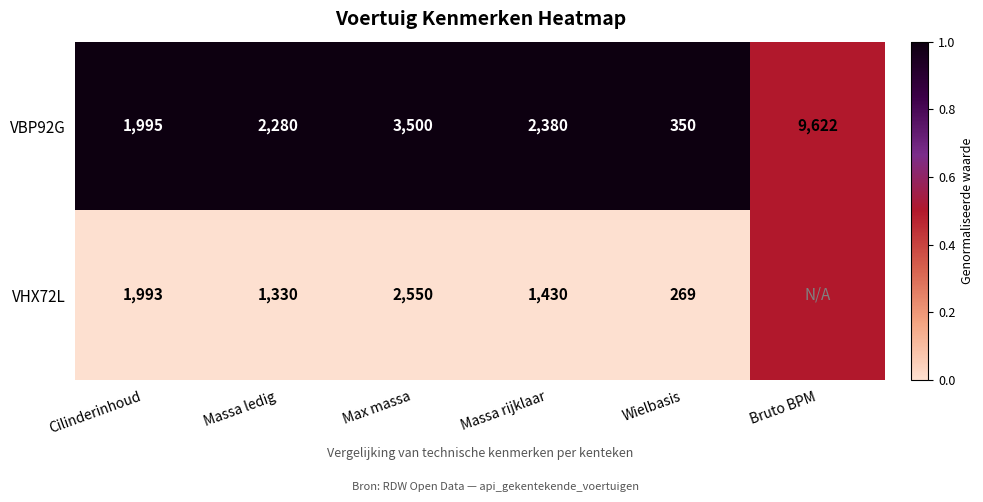

Rank the categories by VBP92G value from highest to lowest.

Bruto BPM, Max massa, Massa rijklaar, Massa ledig, Cilinderinhoud, Wielbasis